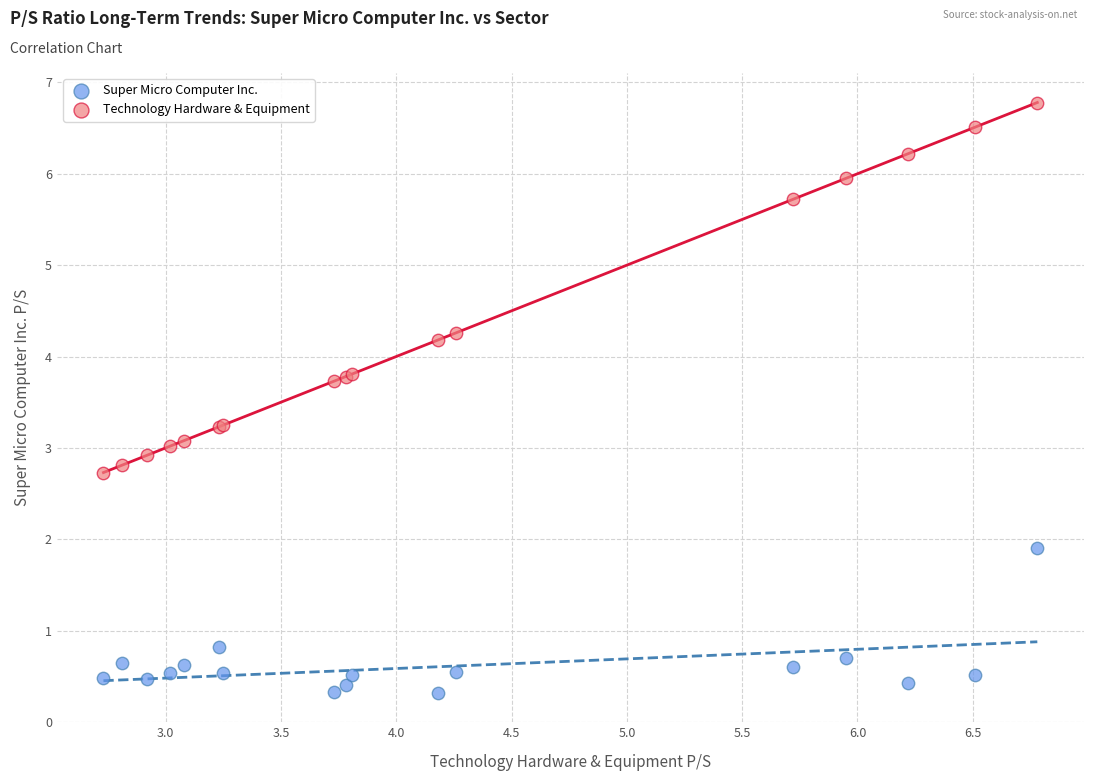

What is the X range (max minus min) for the scatter plot?

4.1